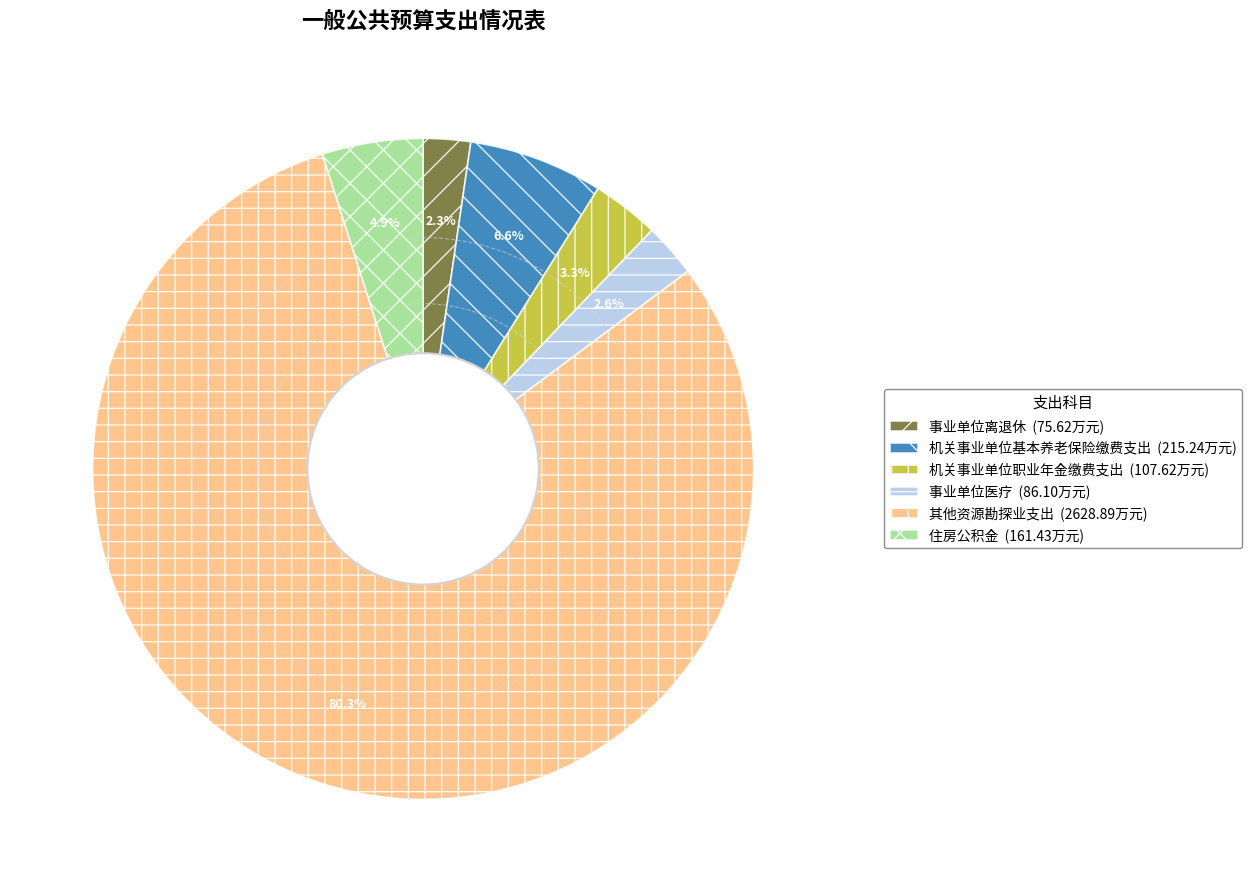

Approximately how many times larger is the value at 事业单位医疗 (86.10万元) compared to 住房公积金 (161.43万元)?

0.5